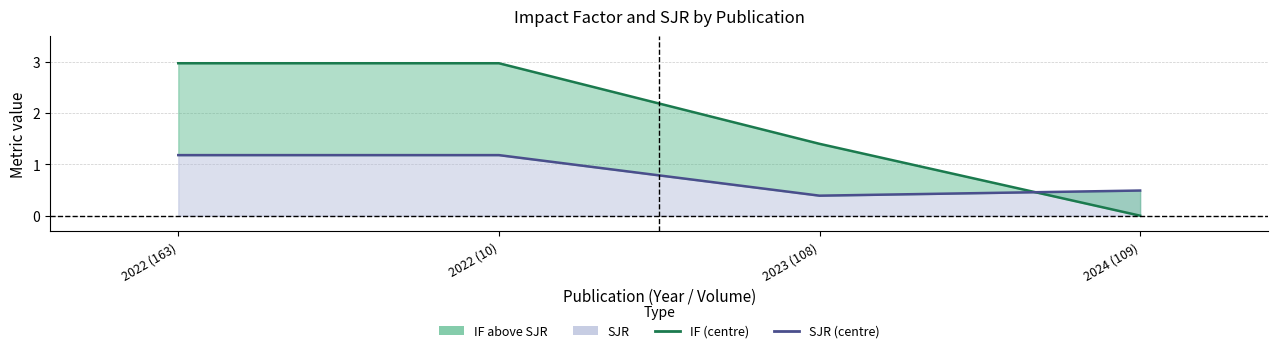

Which series has the widest spread of values?

IF (centre)